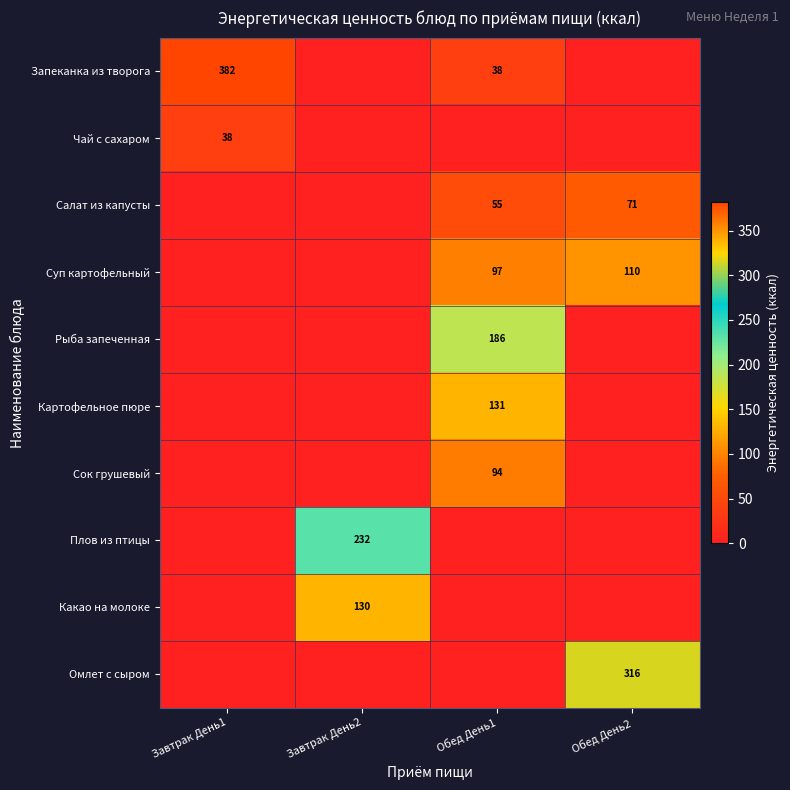

The value of Суп картофельный at Обед День2 is 173. True or false?

False